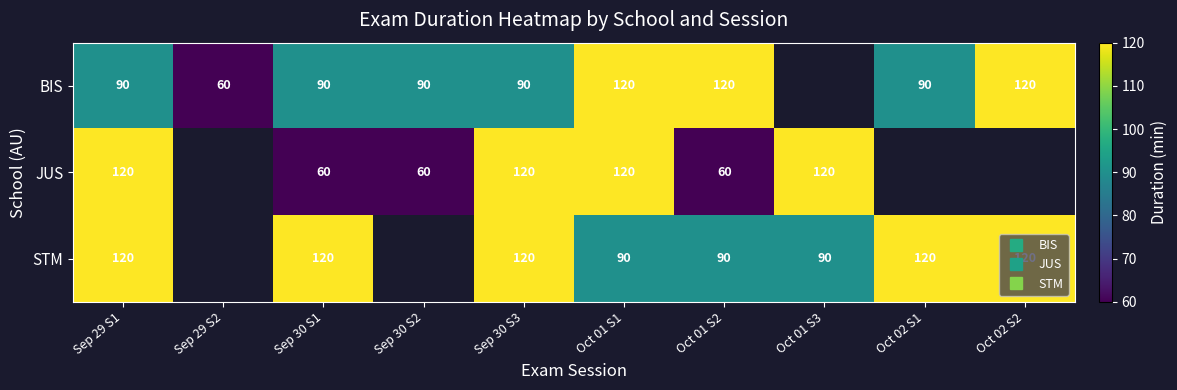

What is the lowest value of the BIS series?

60.0